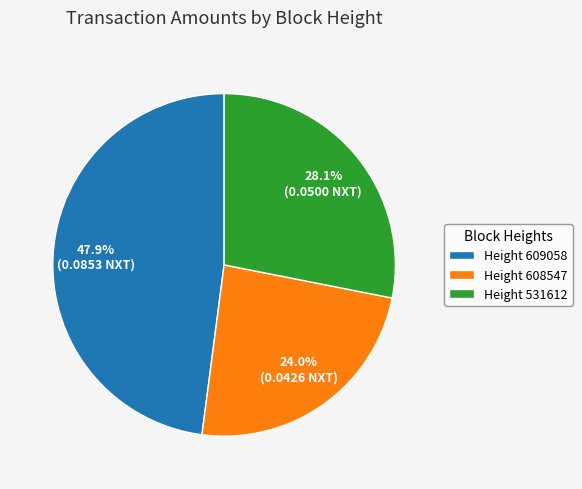

Between Height 531612 and Height 608547, which is larger?

Height 531612